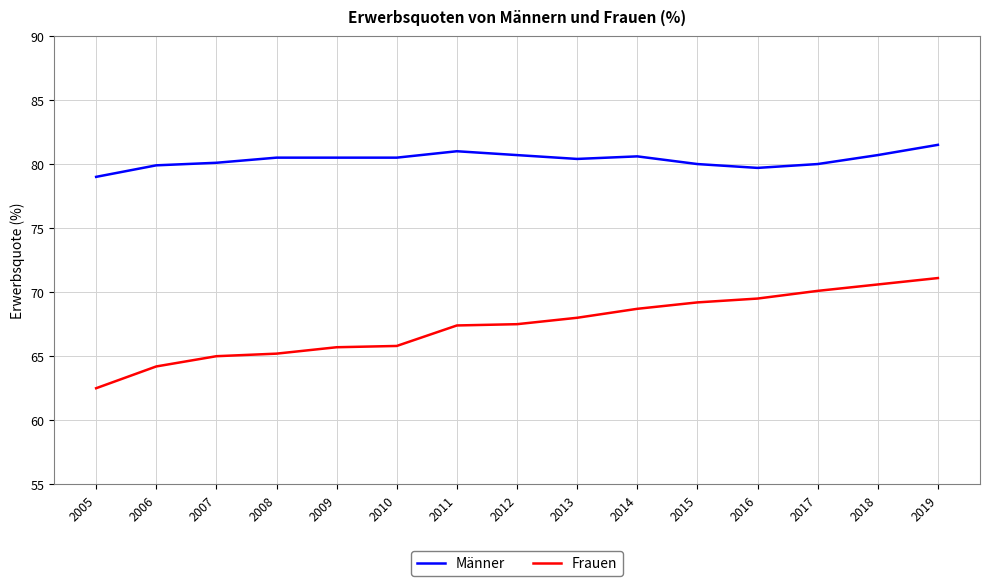

How many lines are shown in the chart?

2